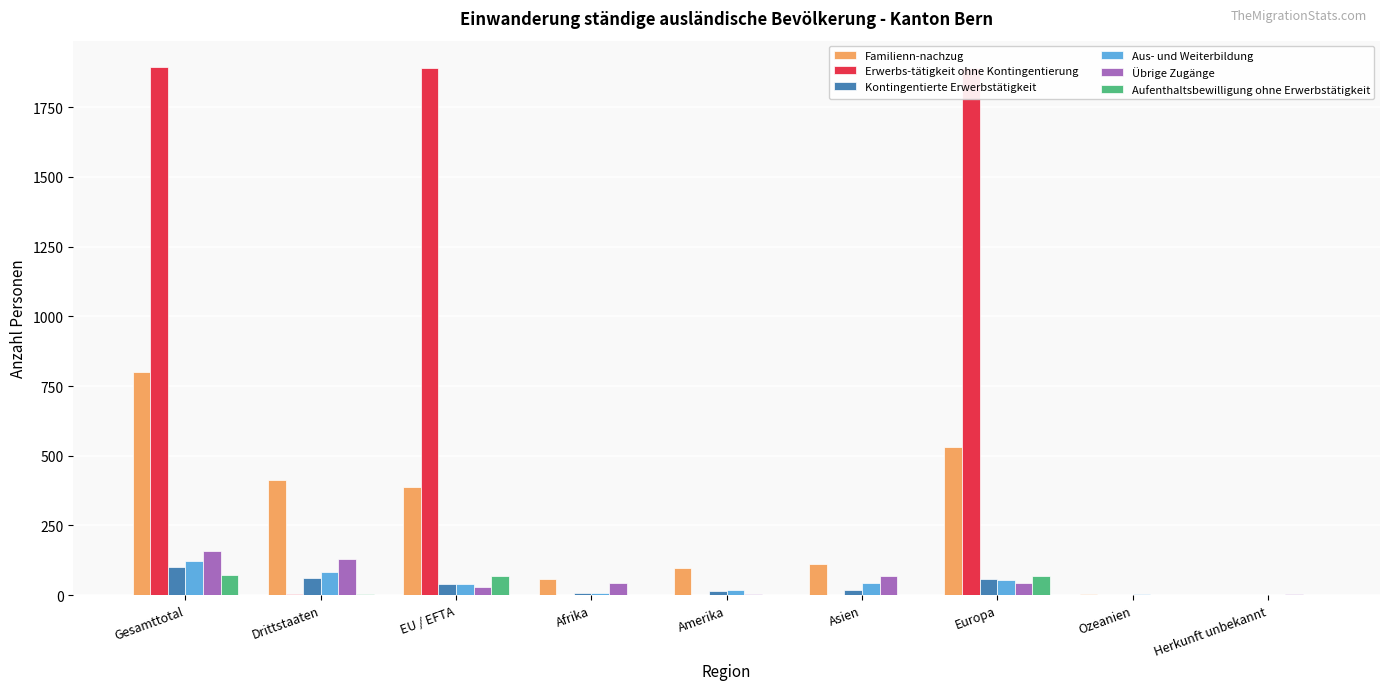

What is the greatest value displayed?

1894